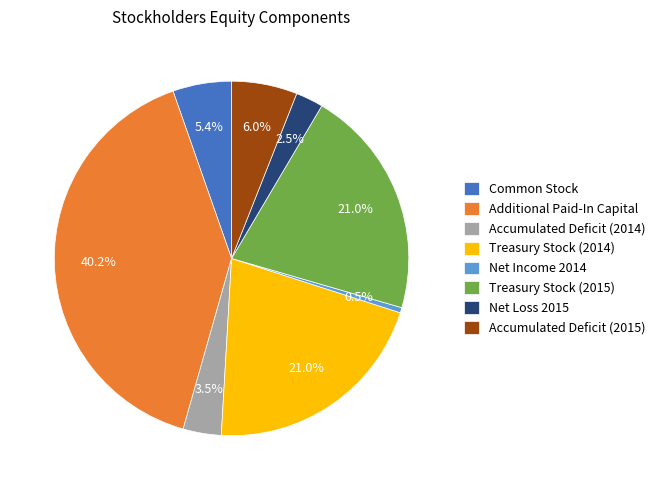

Which category has the biggest portion of the pie?

Additional Paid-In Capital